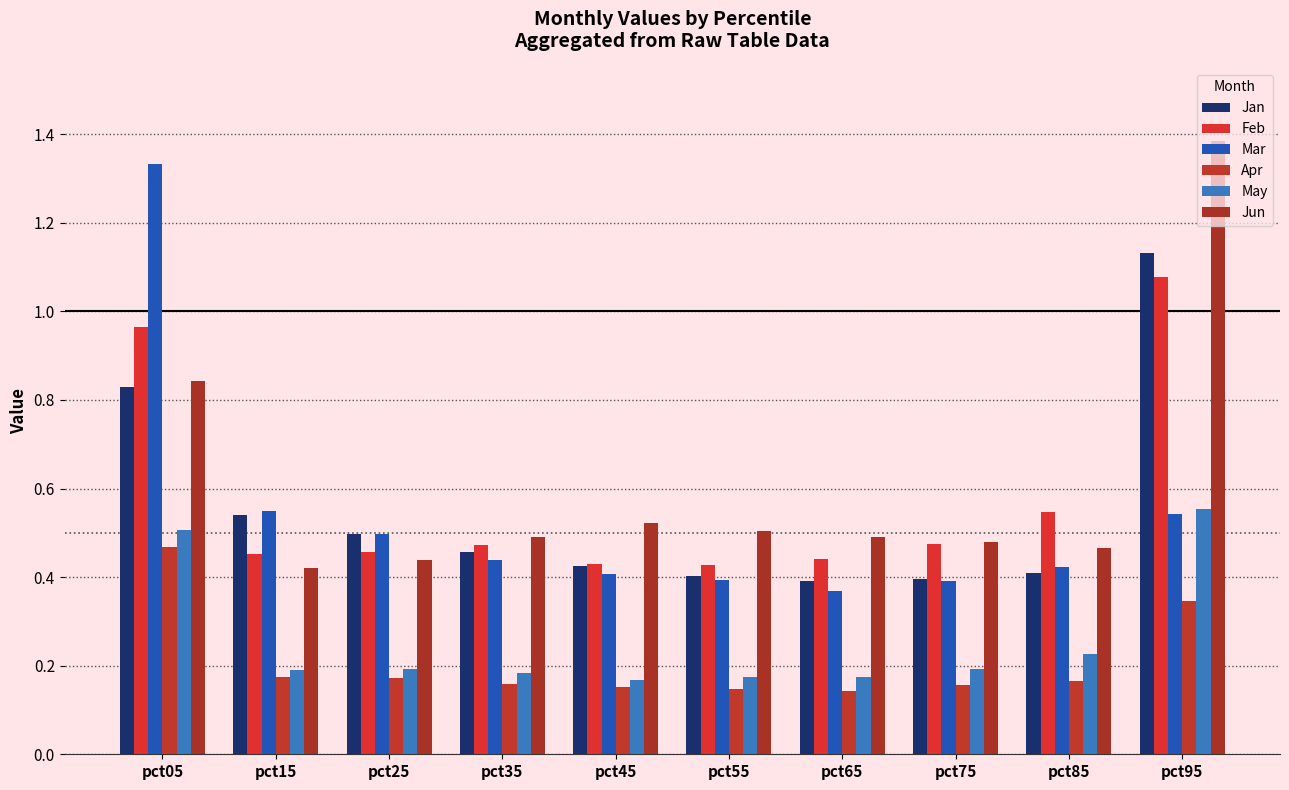

Is the value of Apr at pct65 greater than the value of Mar at pct55?

No